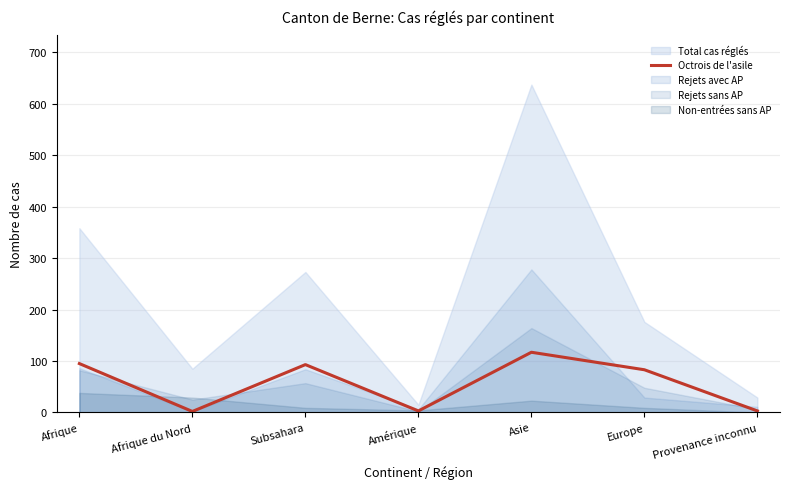

What position from the right is Amérique?

4